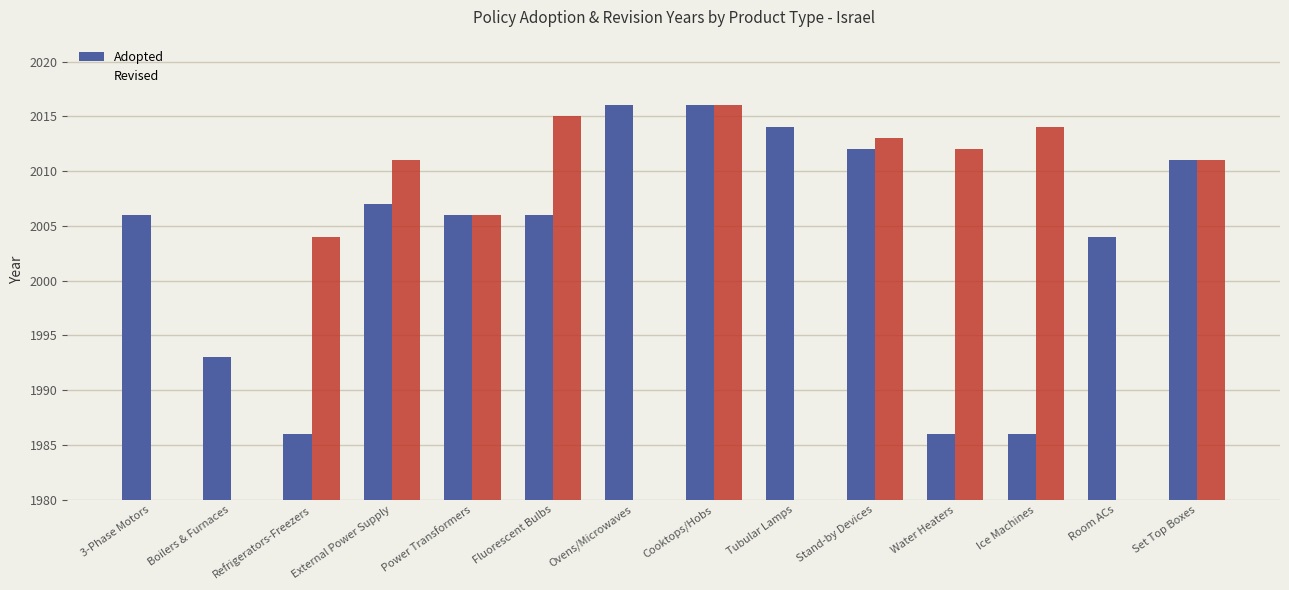

List the series in order of their overall mean, highest first.

Adopted, Revised